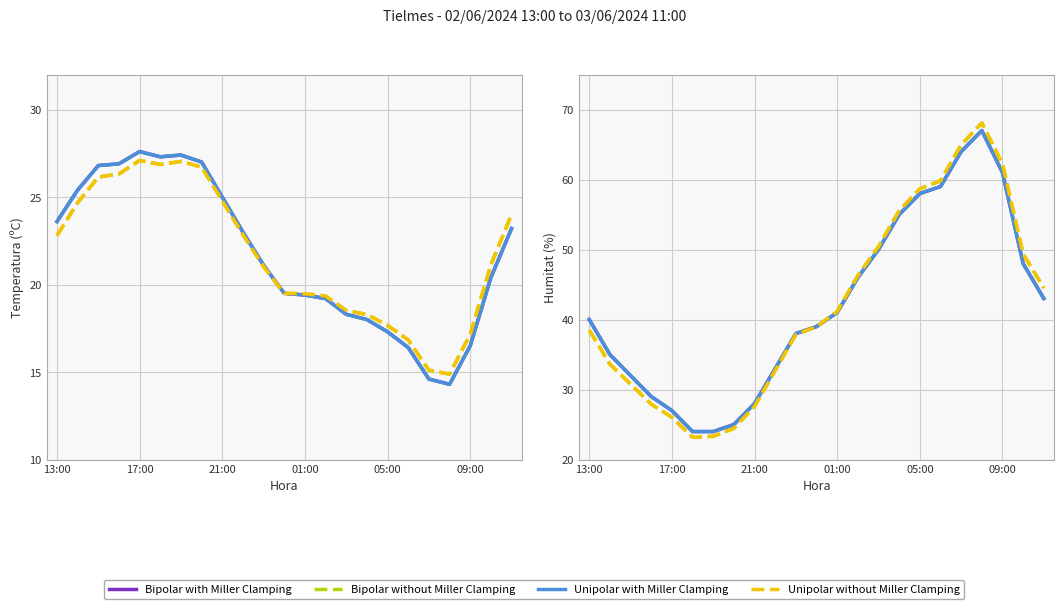

What is the difference between the maximum and second lowest values in the Unipolar without Miller Clamping series?

44.8